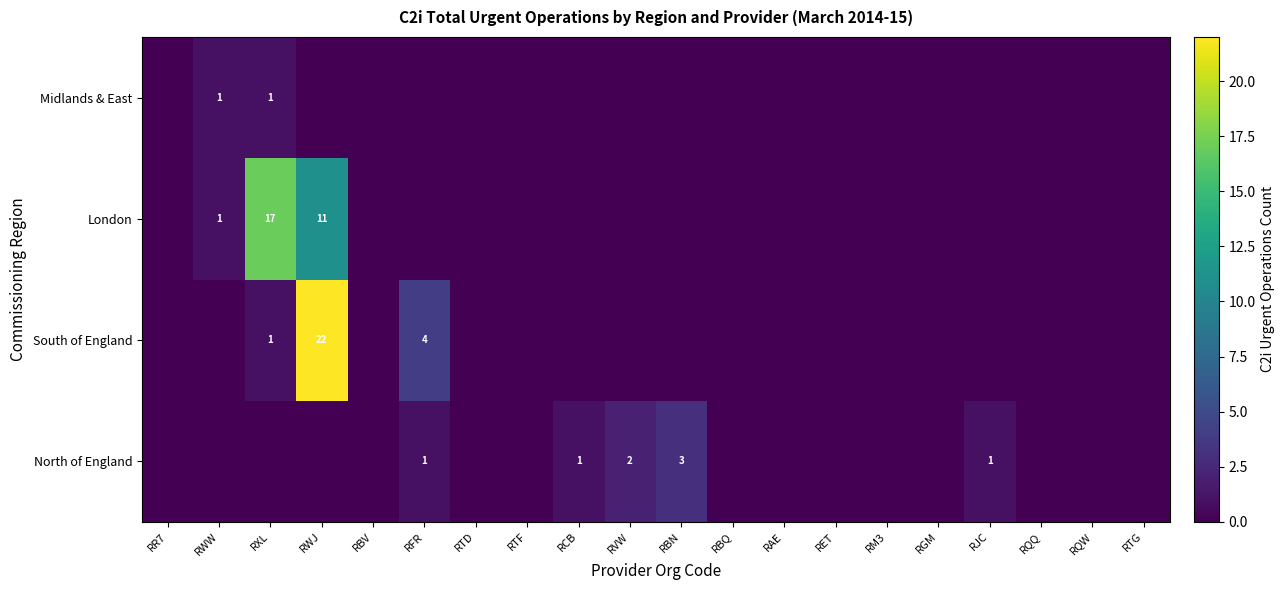

The North of England series shows 2 at RWJ. True or false?

False